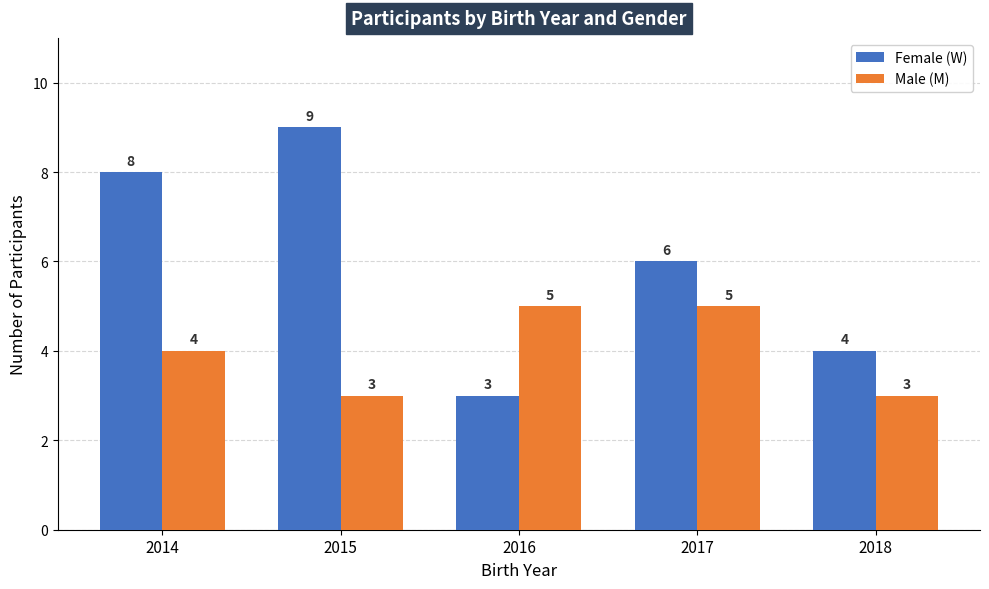

What is the sum of all Male (M) values?

20